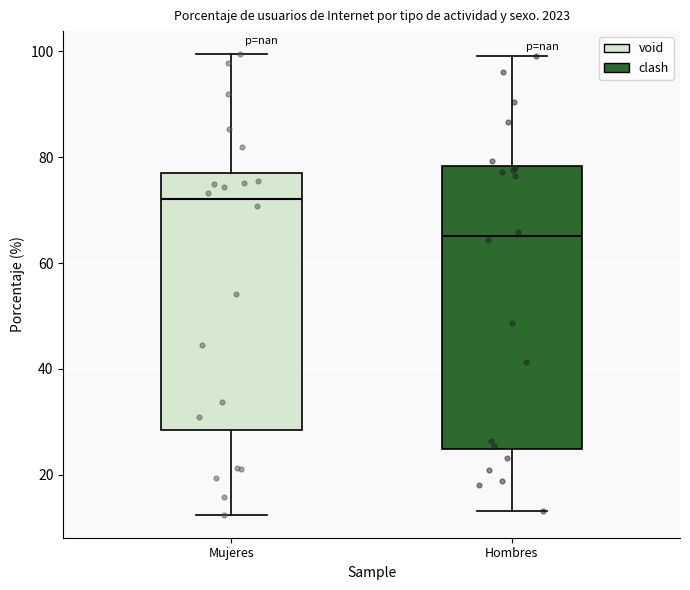

Where does the median line of the box for Hombres sit on the y-axis? The values are not printed on the chart, so give them approximately, as read against the axis.

66